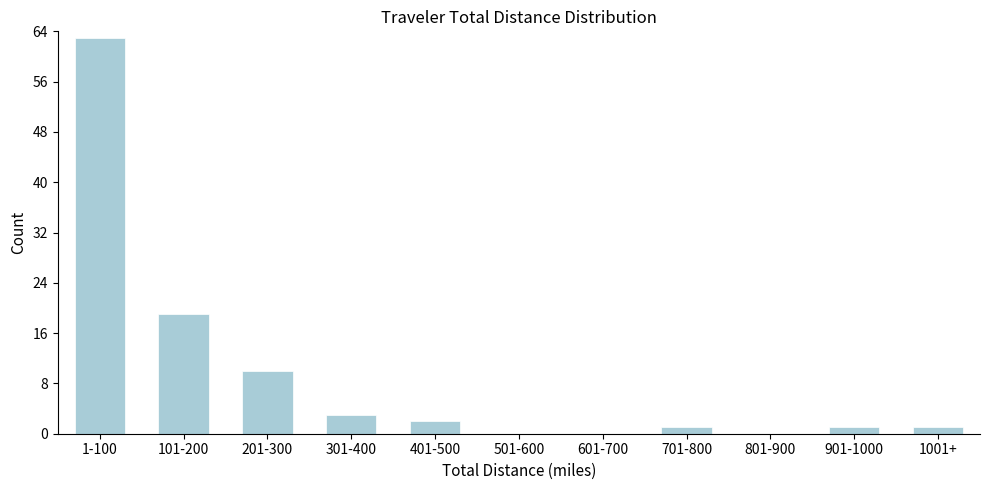

Reading left to right, list all the values displayed in this chart.

1-100=63	101-200=19	201-300=10	301-400=3	401-500=2	501-600=0	601-700=0	701-800=1	801-900=0	901-1000=1	1001+=1